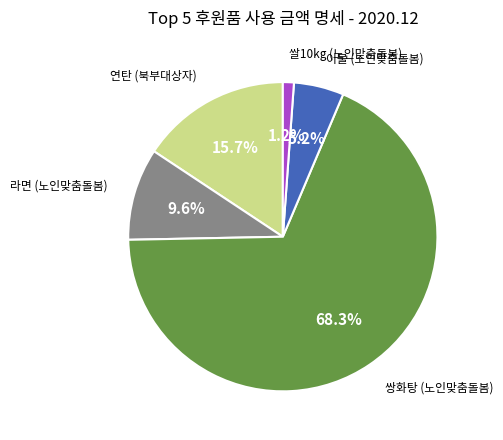

Is the sum of 쌍화탕 (노인맞춤돌봄) and 이불 (노인맞춤돌봄) greater than half?

Yes